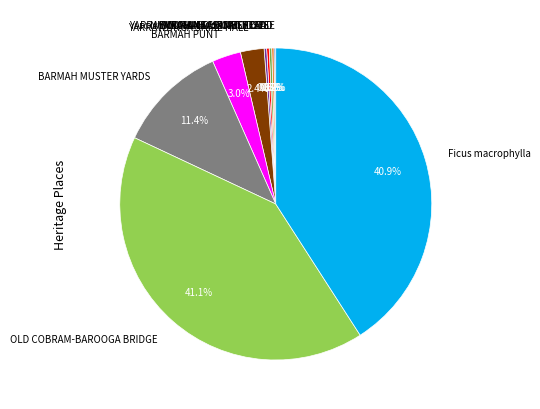

What percentage is the BARMAH MUSTER YARDS slice, to the nearest percent?

11%